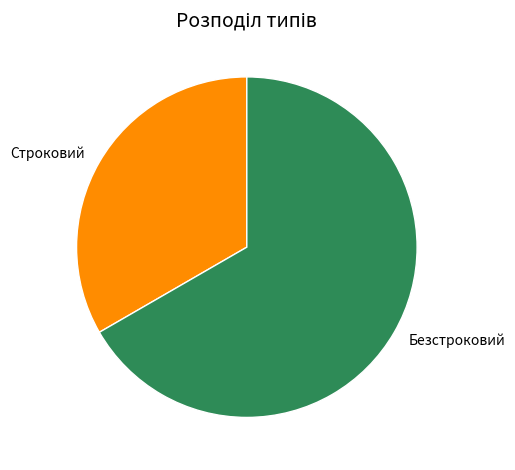

Do Безстроковий and Строковий together represent more than half of the pie?

Yes